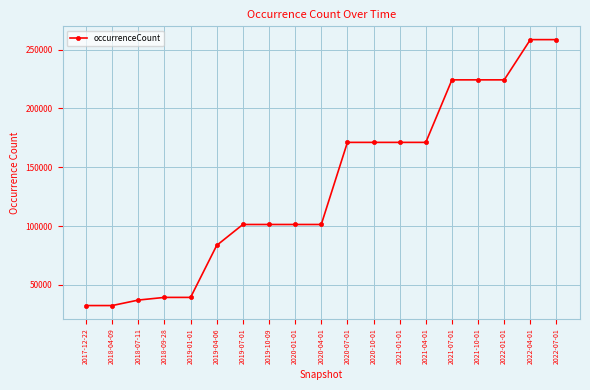

Which has a higher value, 2020-07-01 or 2022-07-01?

2022-07-01